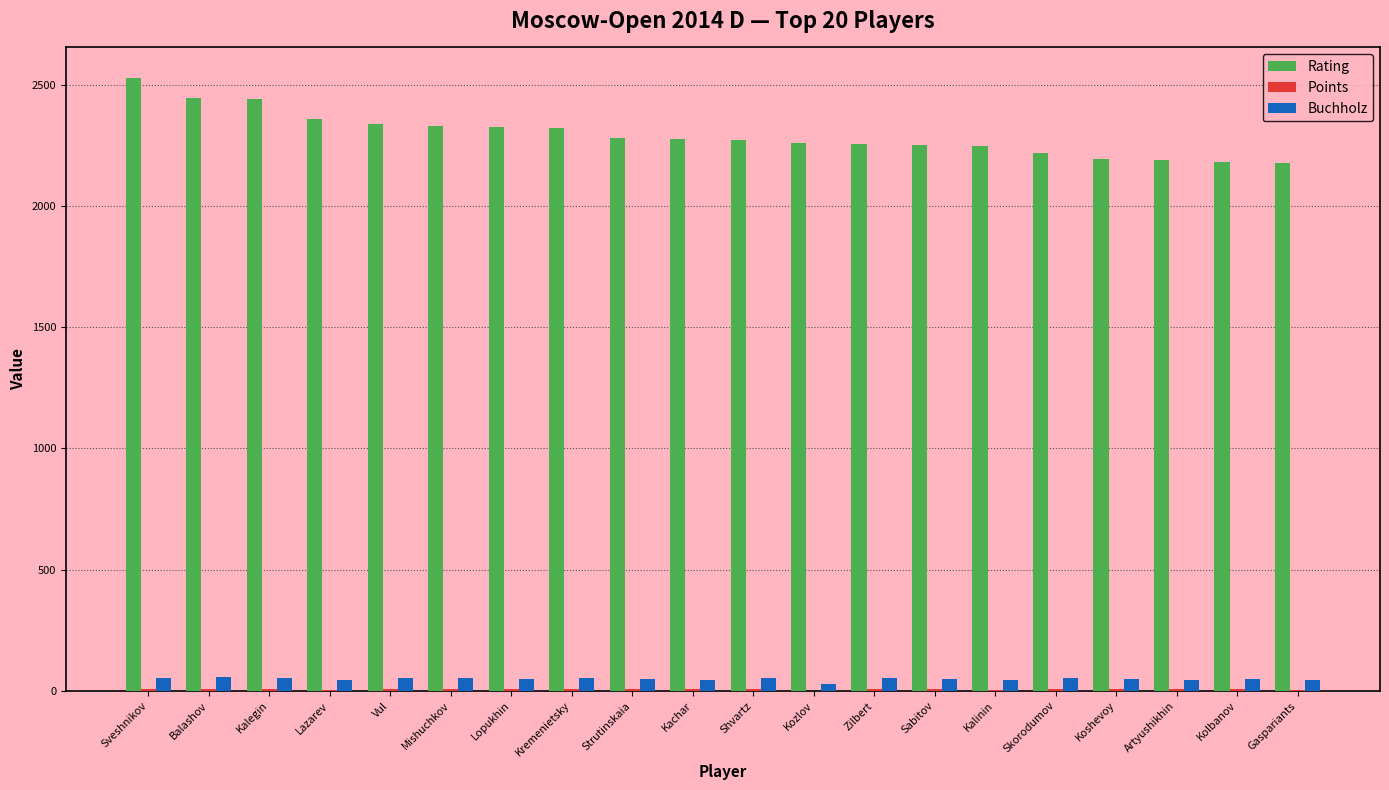

Is the value of Buchholz at Kalegin greater than the value of Rating at Strutinskaia?

No